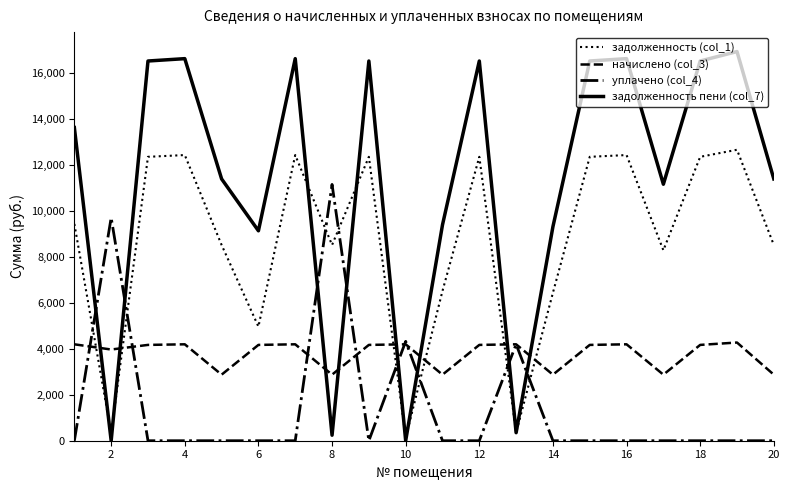

Which series has the largest range (max minus min)?

задолженность пени (col_7)